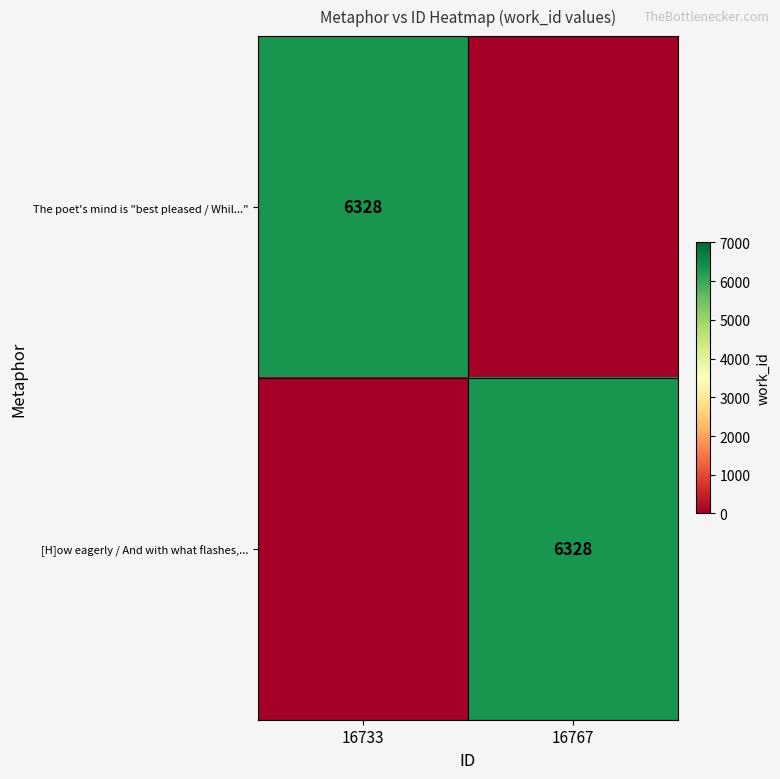

The The poet's mind is "best pleased / Whil..." series shows 6328 at 16733. True or false?

True